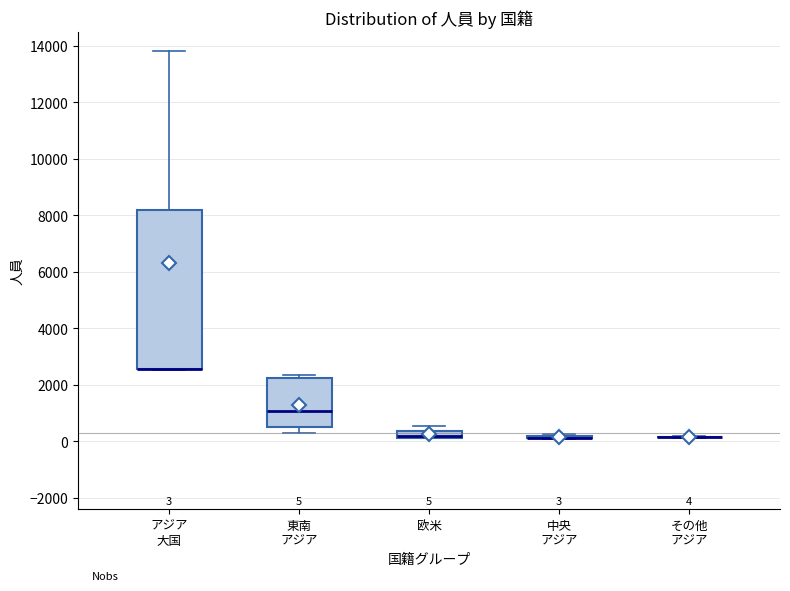

Which box is the tallest, from its lower edge to its upper edge?

アジア 大国